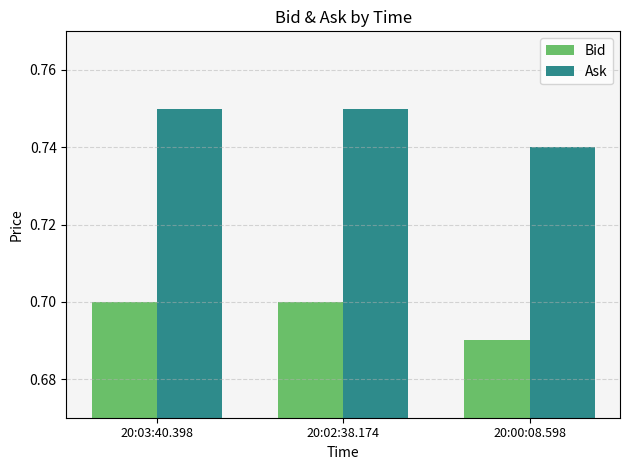

List the series in order of their overall mean, lowest first.

Bid, Ask